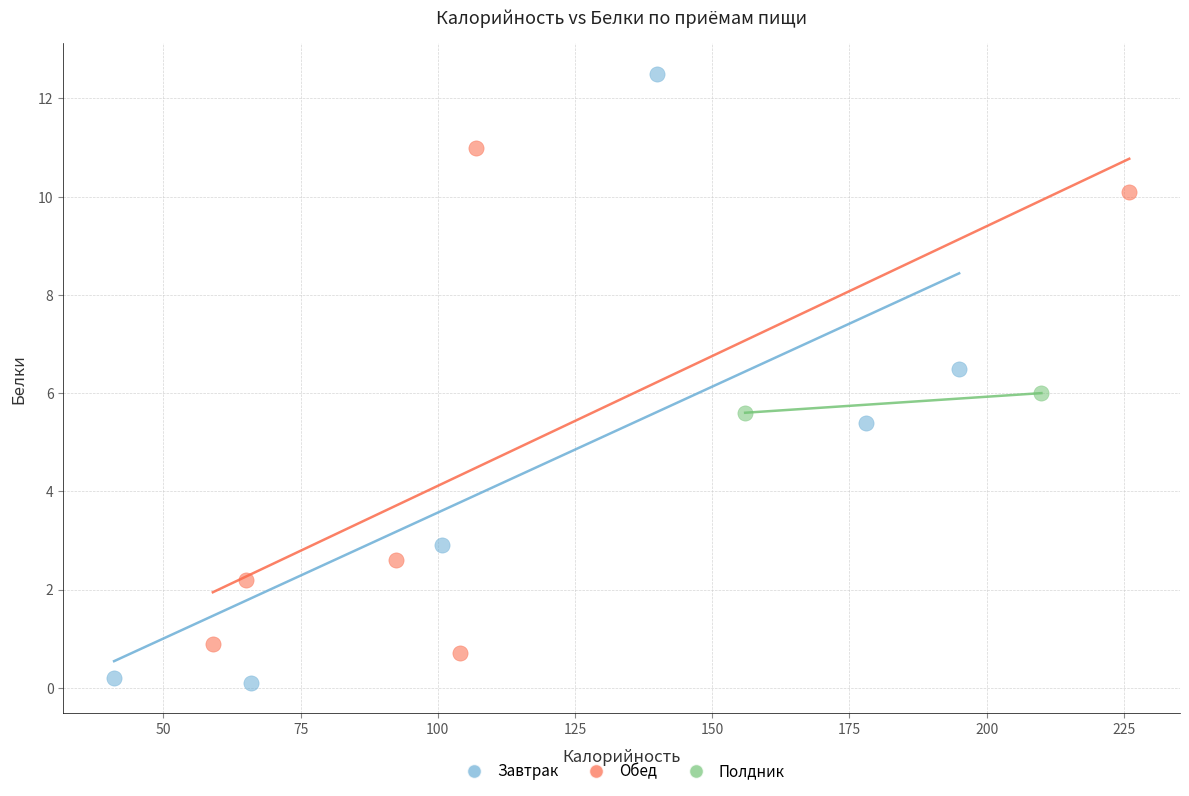

What are all the series names shown in the legend?

Завтрак, Обед, Полдник